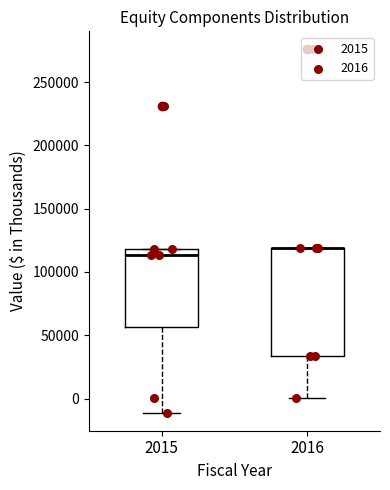

Where is the lower edge of the box at x = 2015 on the y-axis? The values are not printed on the chart, so give them approximately, as read against the axis.

55000